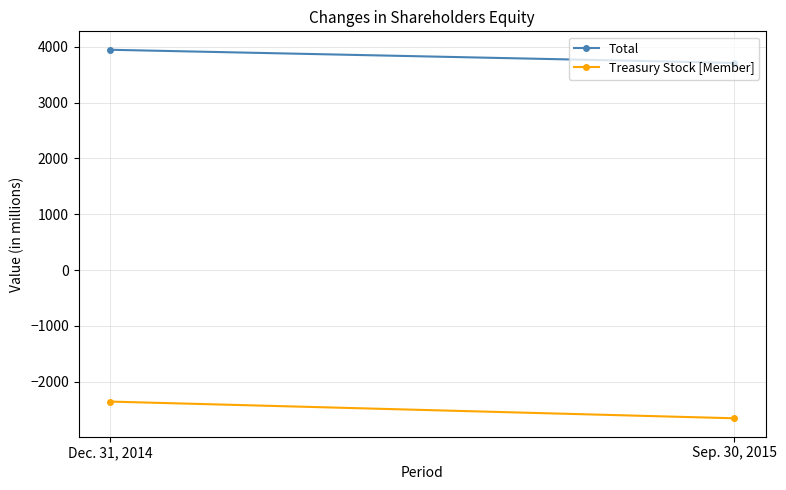

Rank the series at Dec. 31, 2014 from lowest to highest value.

Treasury Stock [Member], Total